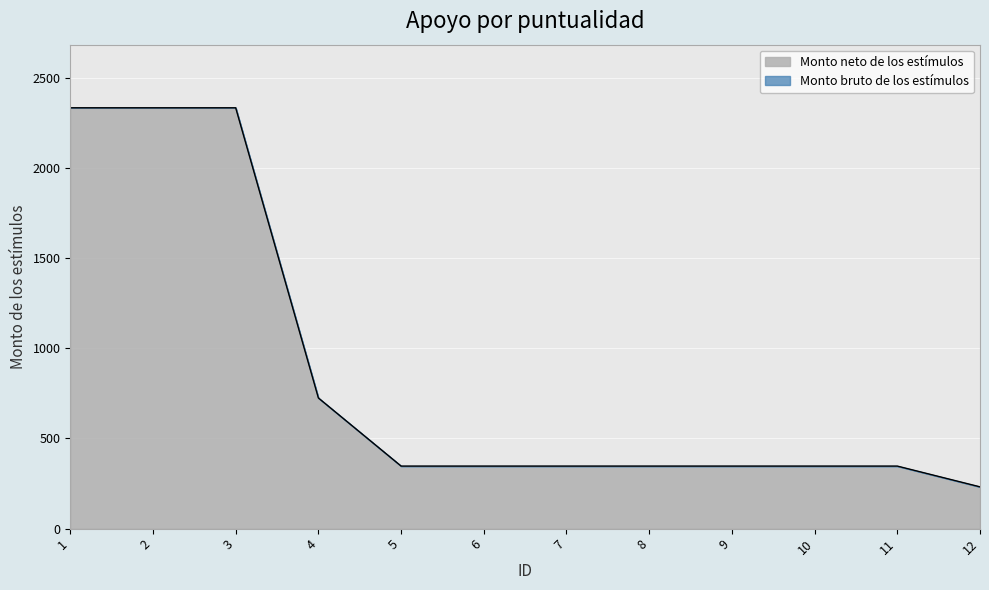

What is the value of the 2nd point from the left?

2333.8